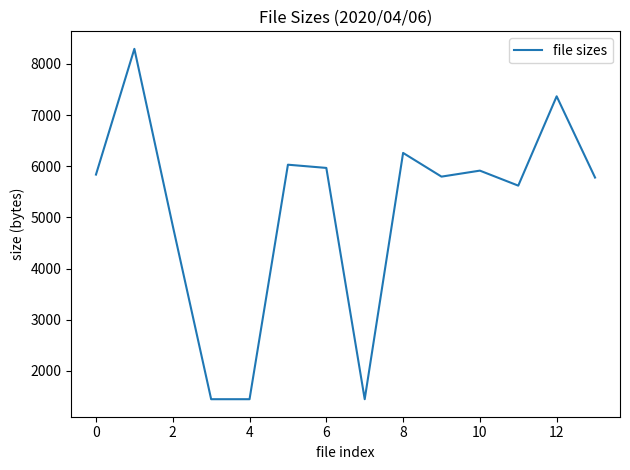

How many lines are shown in the chart?

1